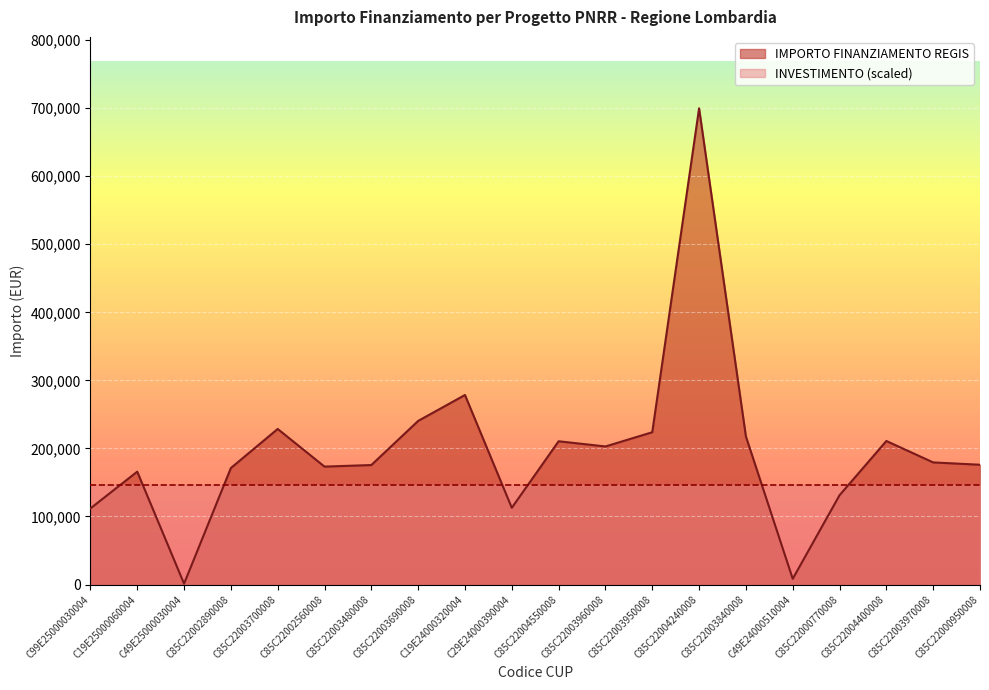

What is the value of the 16th point from the left?

8377.6